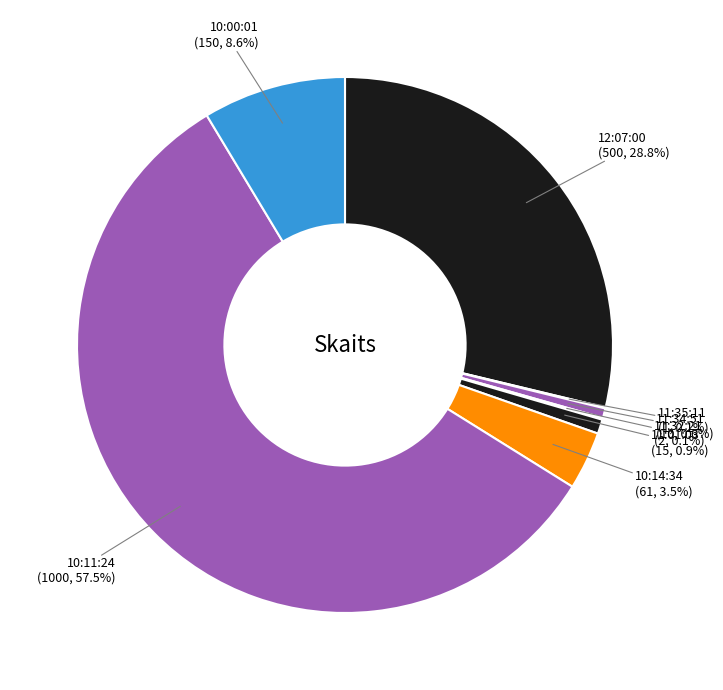

What is the smallest slice in the pie chart?

11:35:11